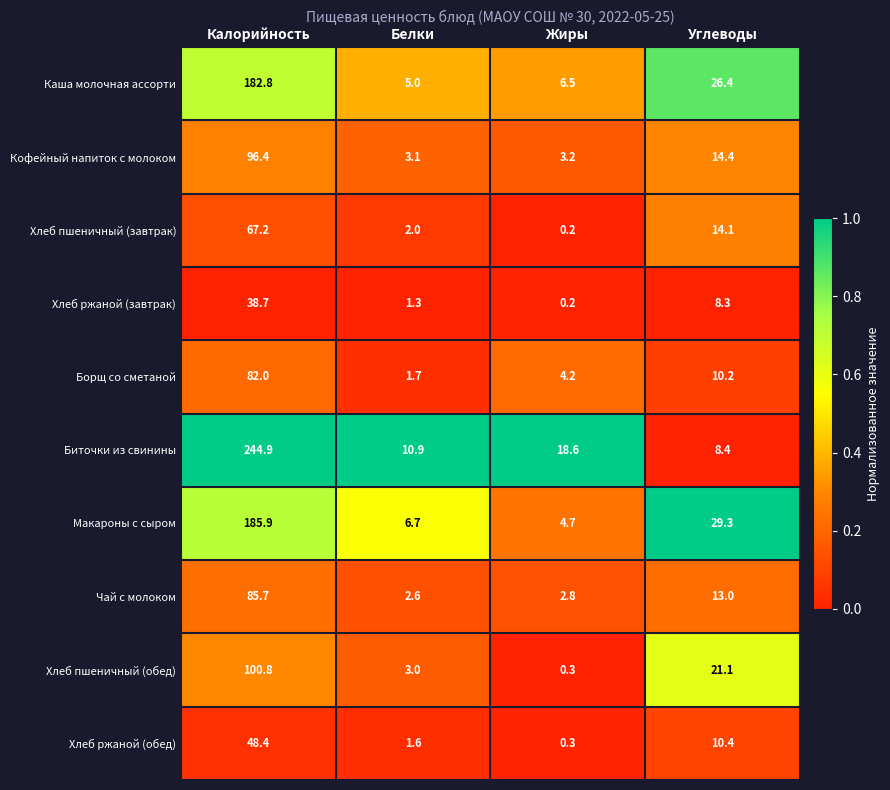

What is the spread (max minus min) of values at Белки?

9.6